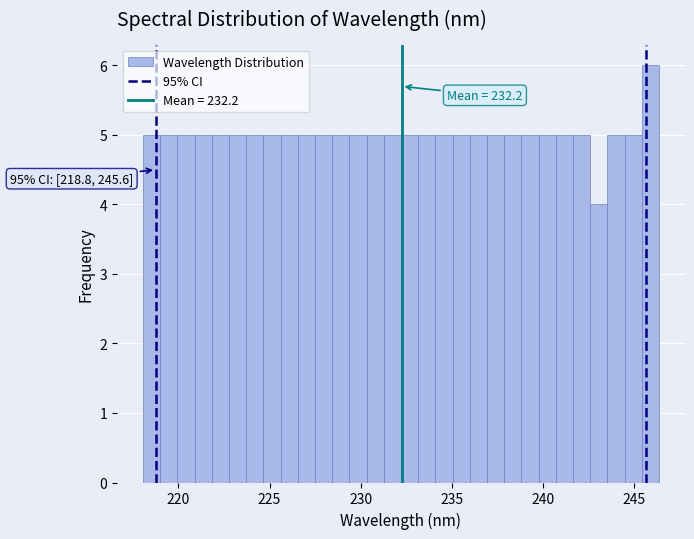

Read against the x-axis, roughly where is the centre of the tallest bar?

246.0